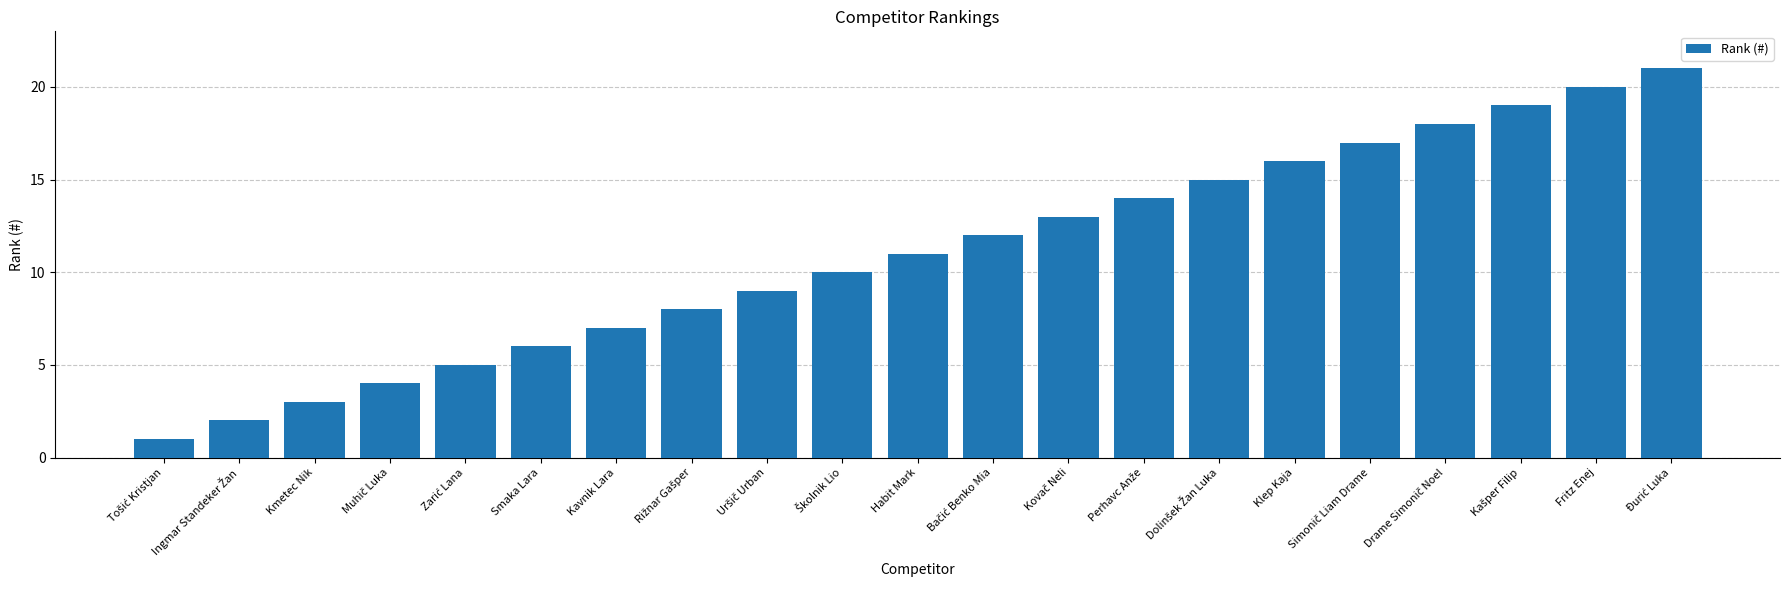

How many categories are shown in the chart?

21